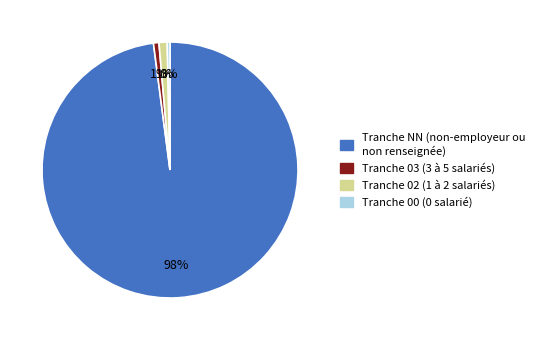

Is there a majority slice in this chart?

Yes